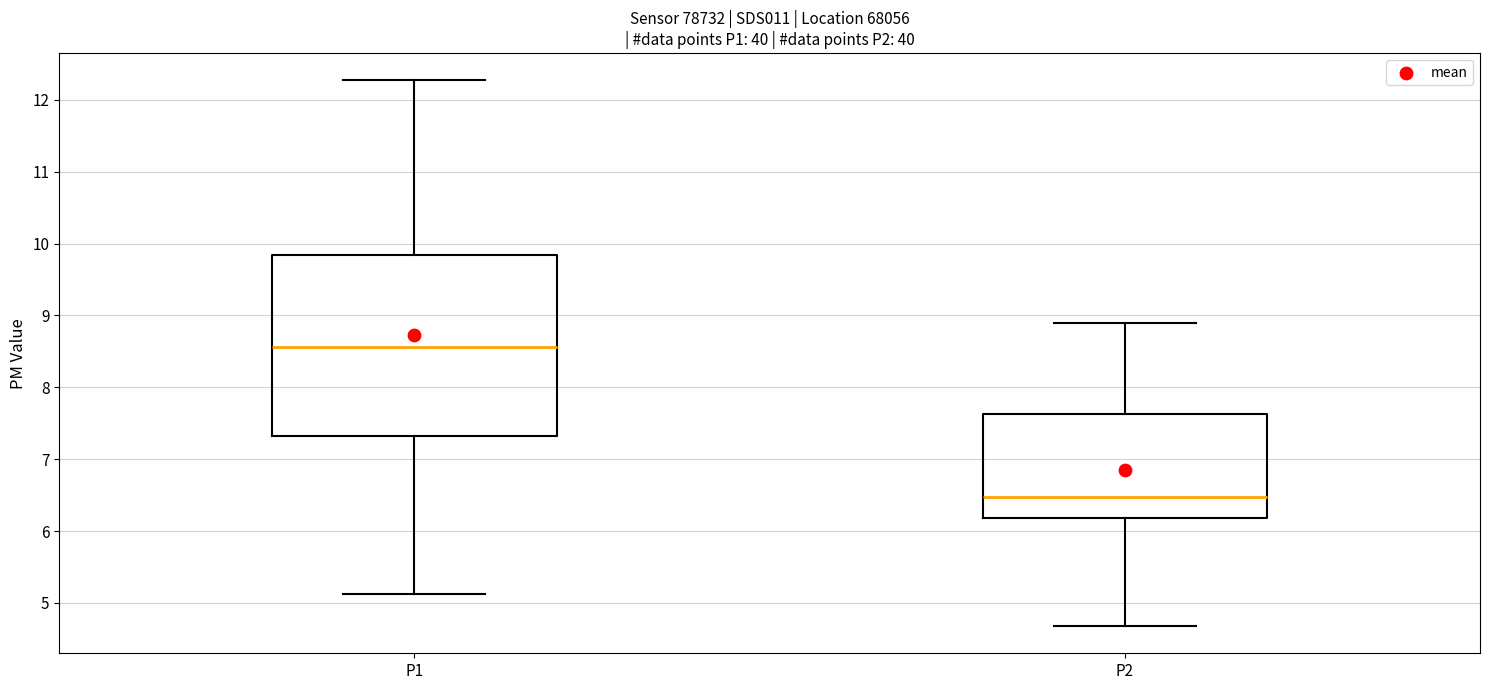

Reading left to right, read every box against the y-axis: the position of its median line, the range the box covers, and the ends of its whiskers. The values are not printed on the chart, so give them approximately, as read against the axis.

P1: median 8.6, box 7.3 to 9.8, whiskers 5.1 to 12.3
P2: median 6.5, box 6.2 to 7.6, whiskers 4.7 to 8.9